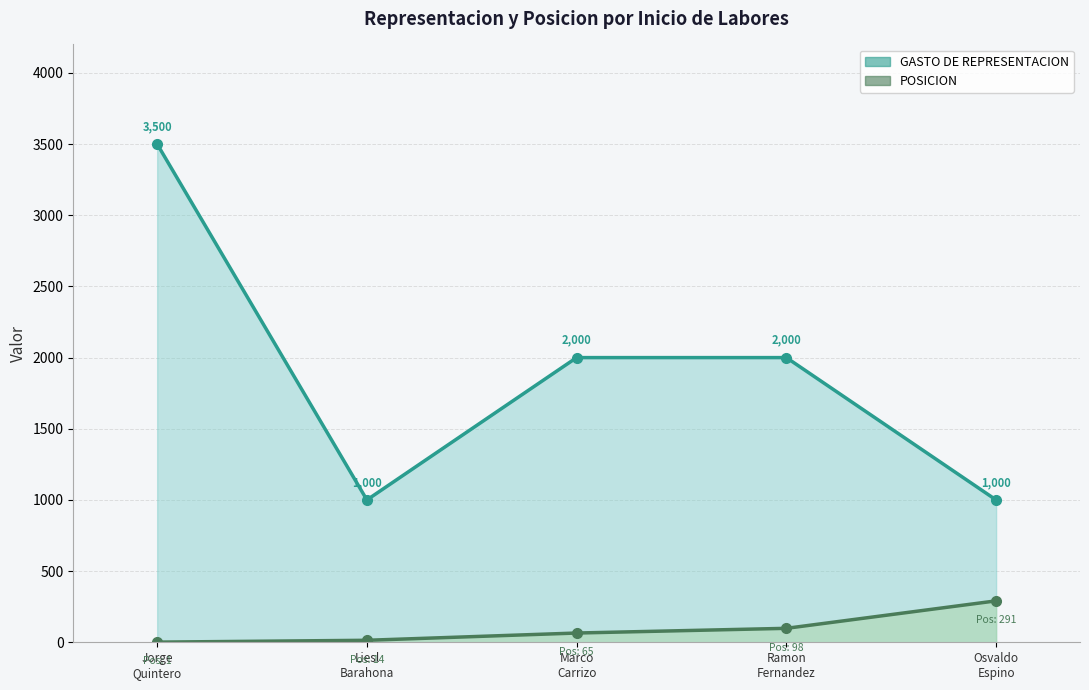

Count the GASTO DE REPRESENTACION values in the range 1000 to 2000.

4